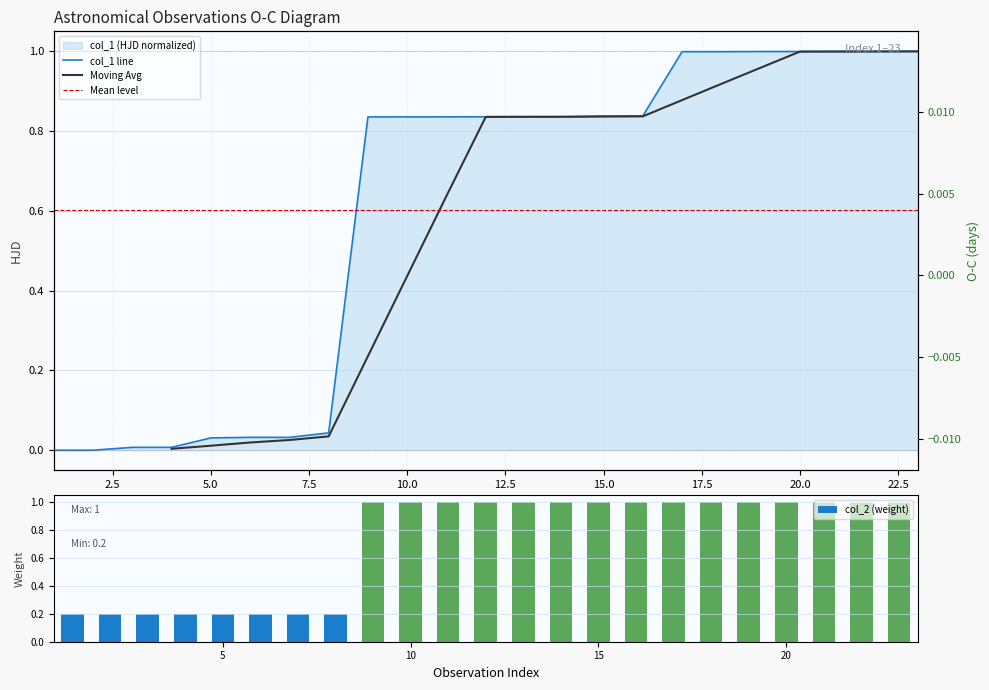

List the labels in order of col_1 value, smallest first.

1, 2, 3, 4, 5, 6, 7, 8, 9, 10, 11, 12, 13, 14, 15, 16, 17, 18, 19, 20, 21, 22, 23